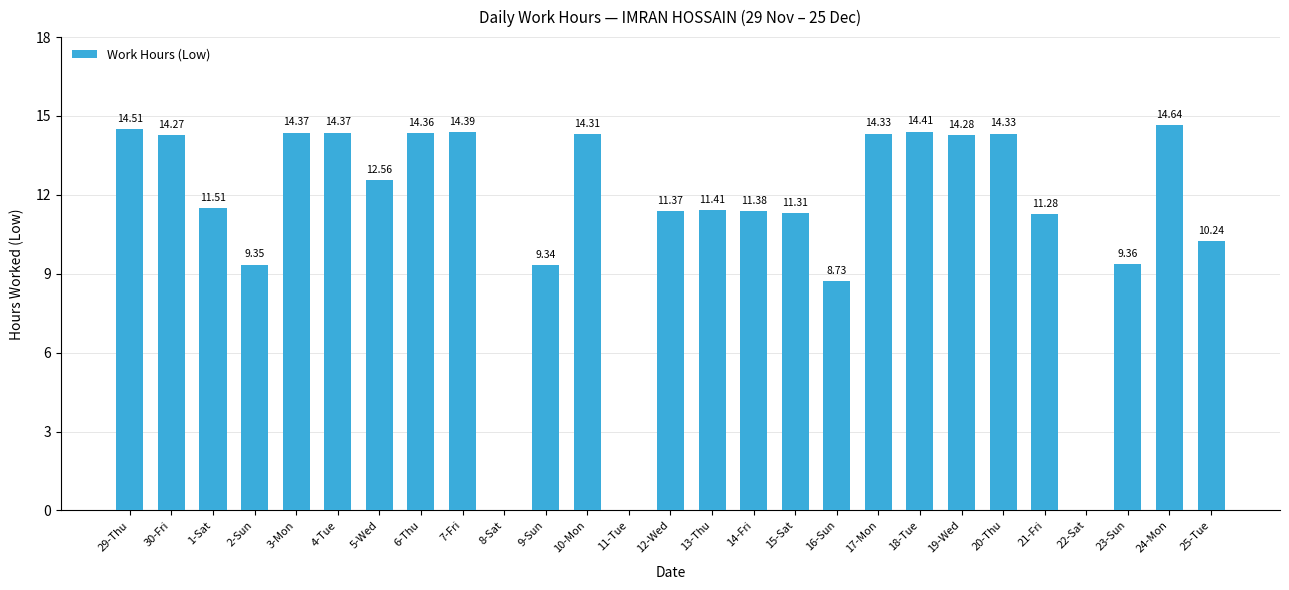

Count the number of categories in the chart.

27